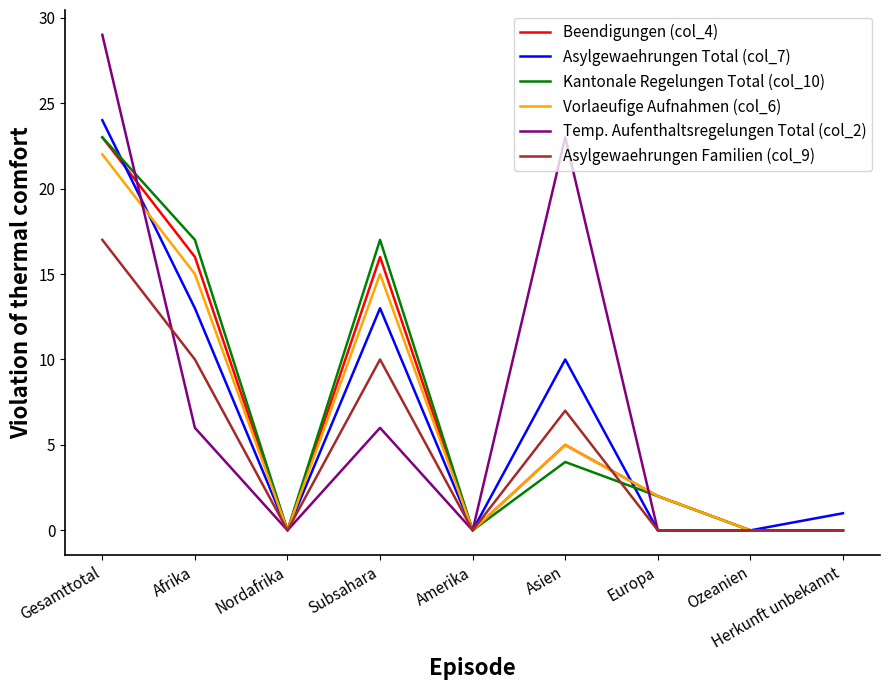

What position from the left is Gesamttotal?

1